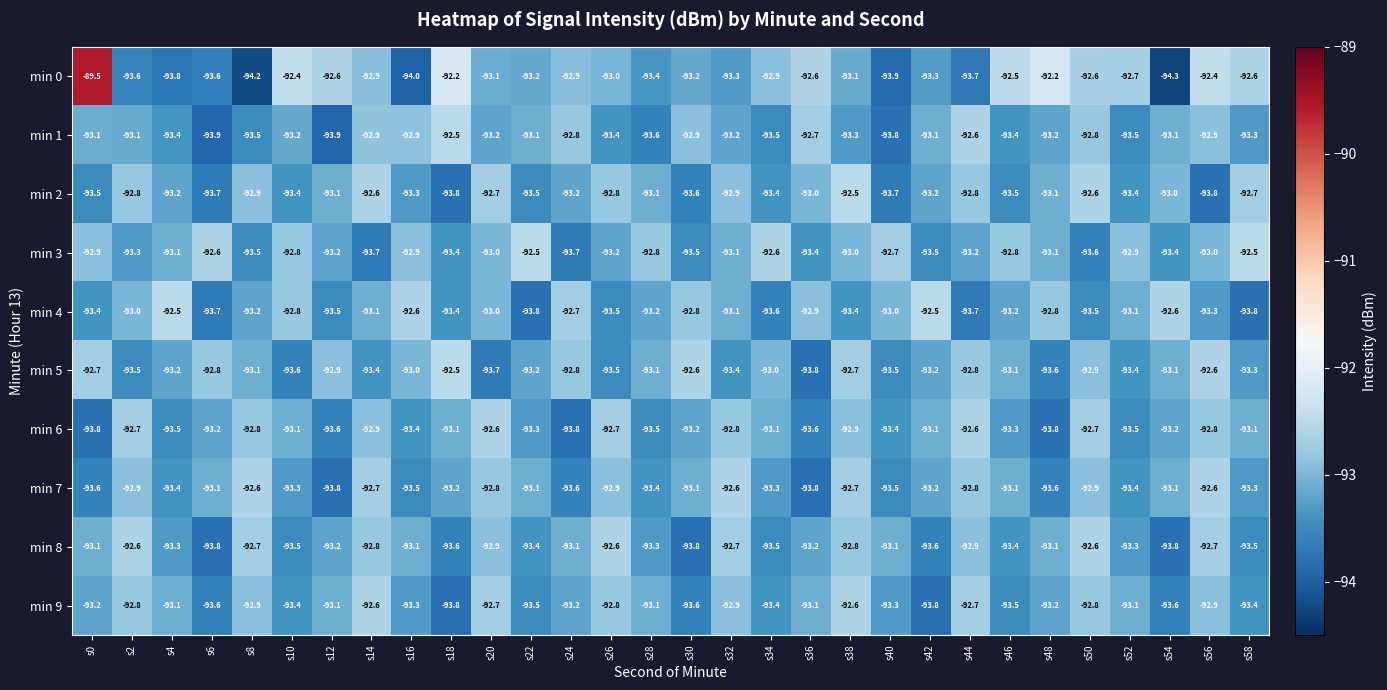

How many data points does each series have?

30